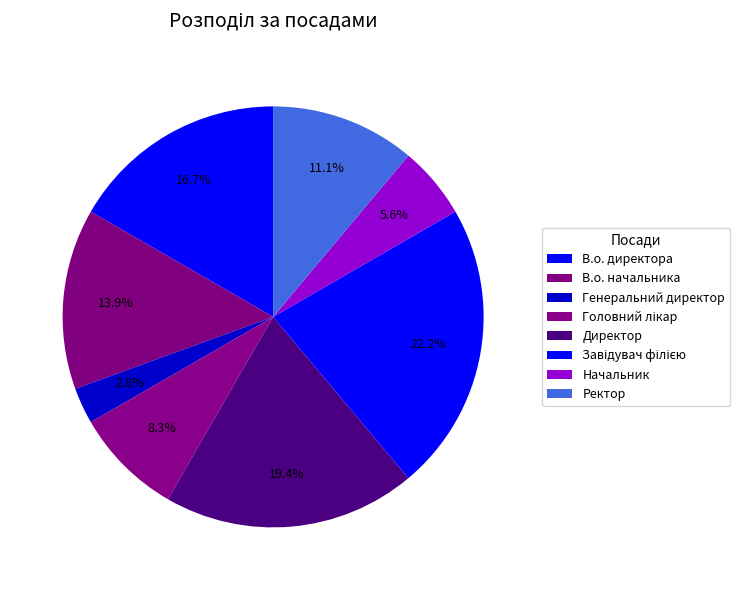

Which category has the biggest portion of the pie?

Завідувач філією